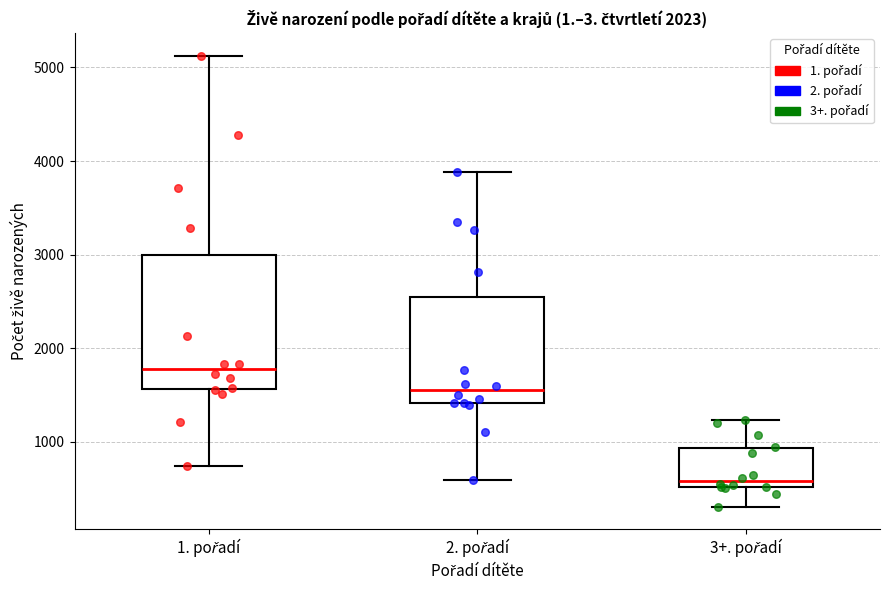

Reading left to right, read every box against the y-axis: the position of its median line, the range the box covers, and the ends of its whiskers. The values are not printed on the chart, so give them approximately, as read against the axis.

1. pořadí: median 1800, box 1600 to 3000, whiskers 700 to 5100
2. pořadí: median 1600, box 1400 to 2500, whiskers 600 to 3900
3+. pořadí: median 600, box 500 to 900, whiskers 300 to 1200